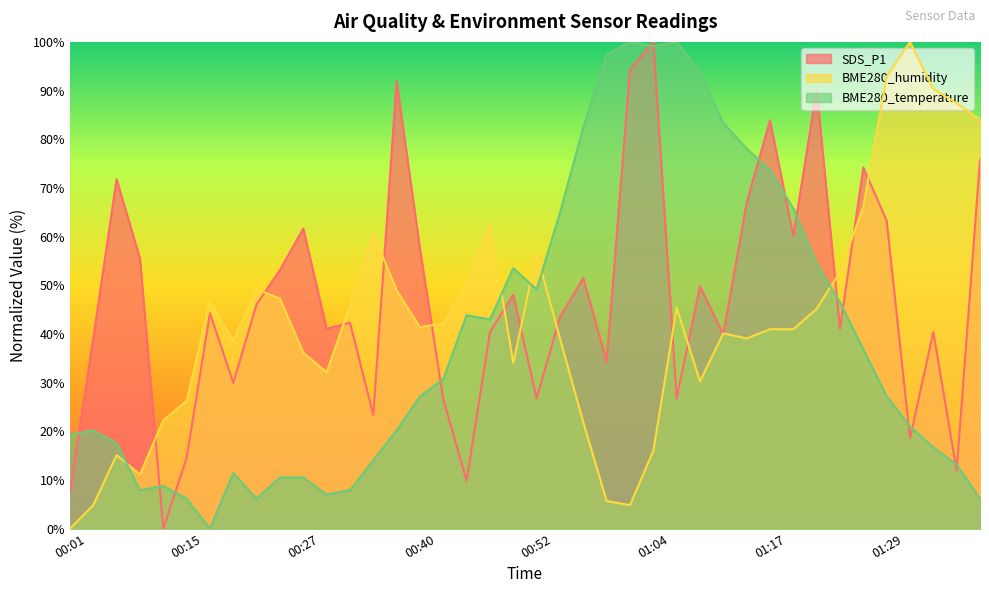

Which has a higher value, 01:34 or 00:40?

00:40